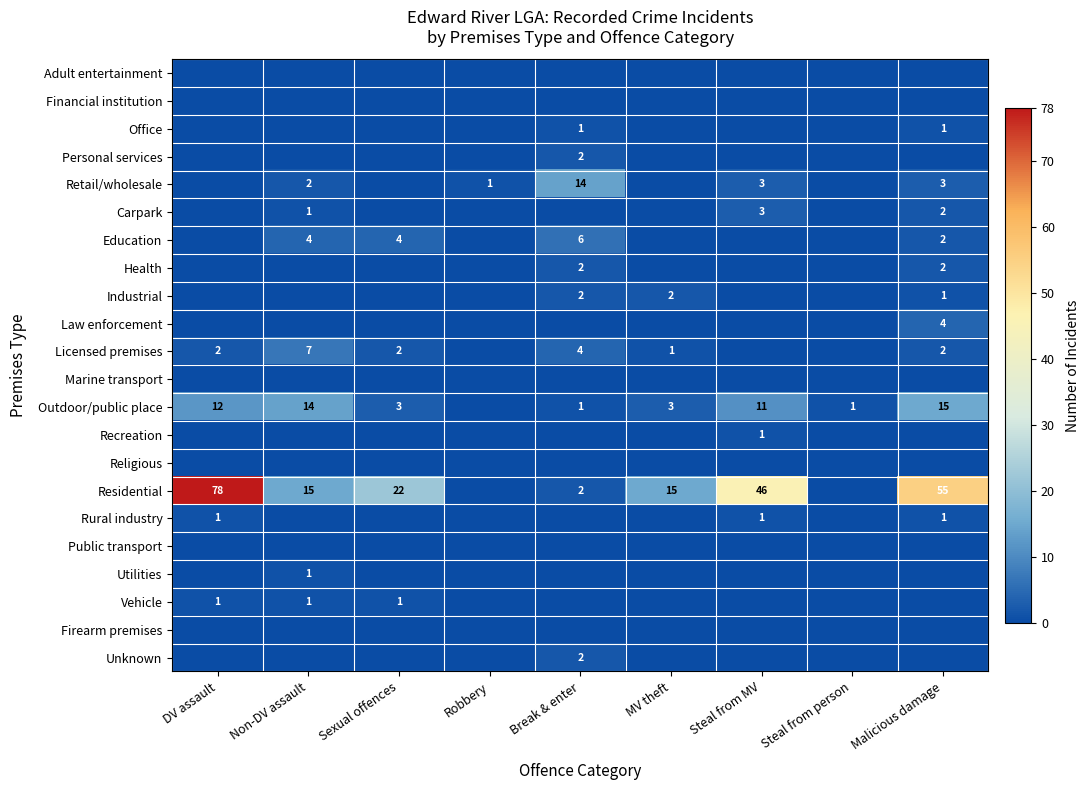

True or false: Residential has a value of 9 at Non-DV assault.

False